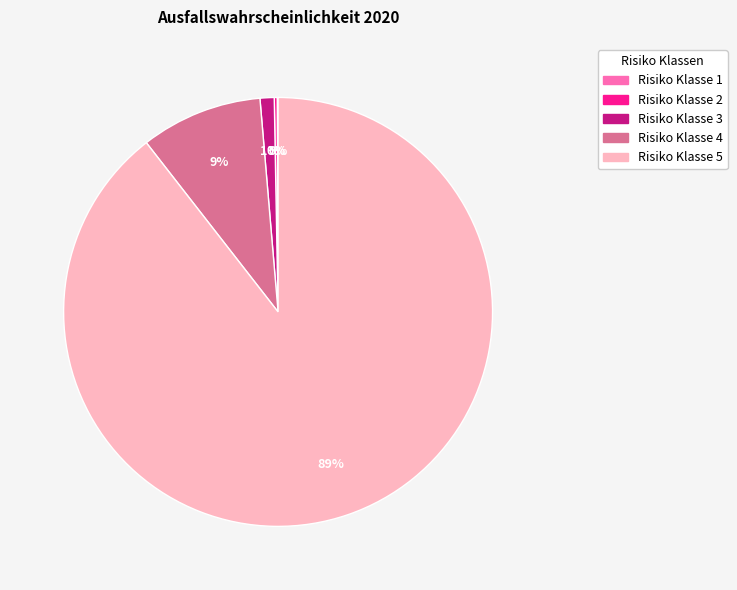

What is the largest slice in the pie chart?

Risiko Klasse 5